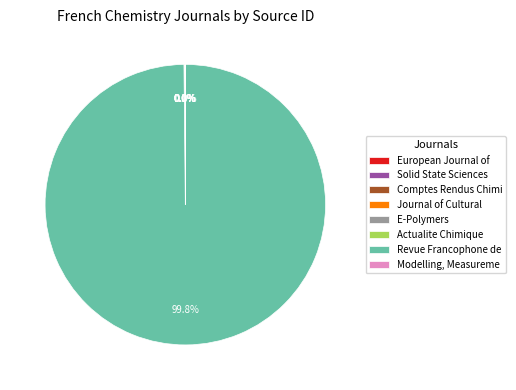

To the nearest percent, what is the difference between the largest and smallest slice percentages?

100%